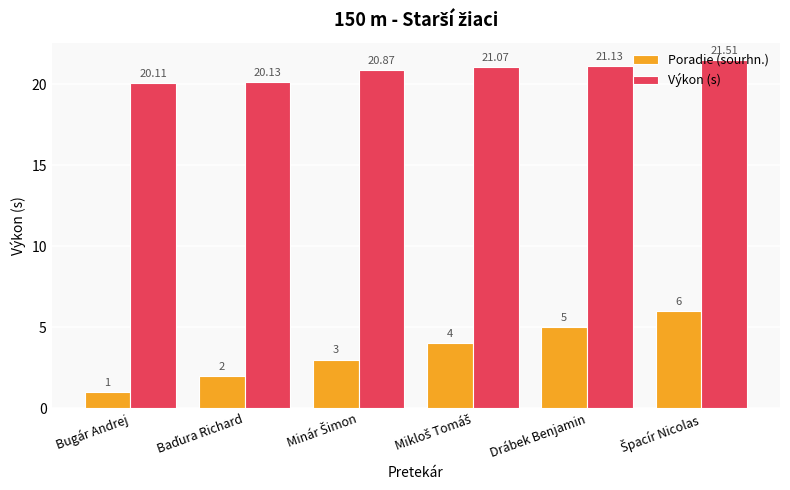

What are all the series names shown in the legend?

Poradie (sourhn.), Výkon (s)